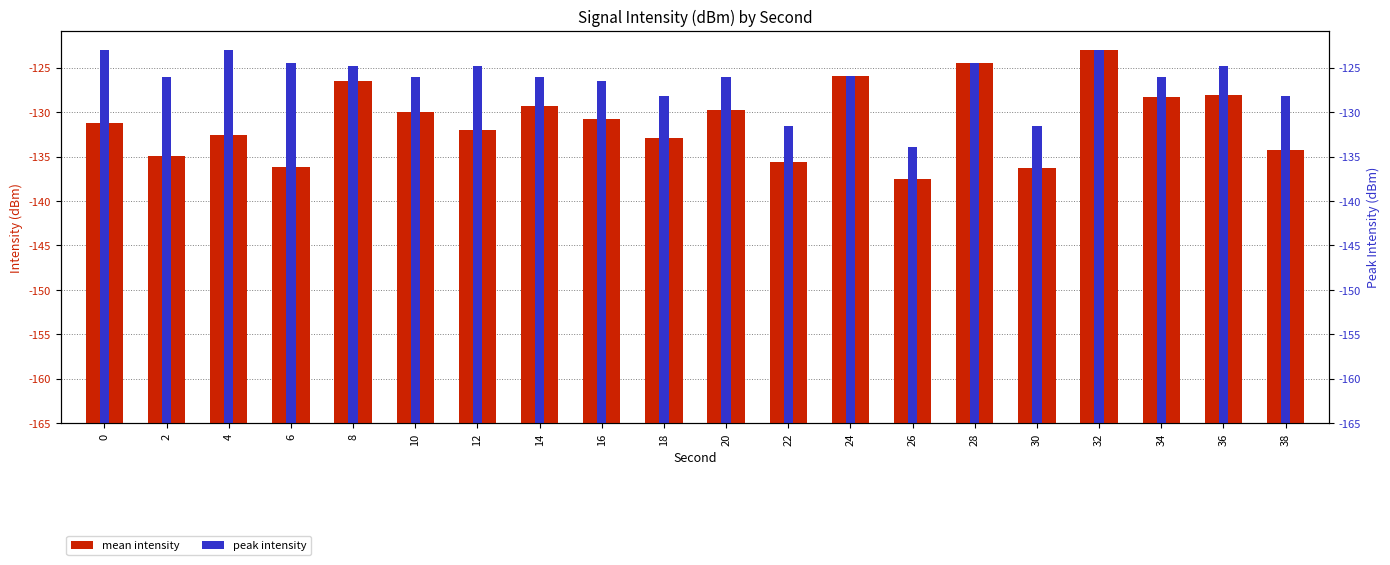

Rank the series by their maximum value, from lowest to highest.

mean intensity, peak intensity